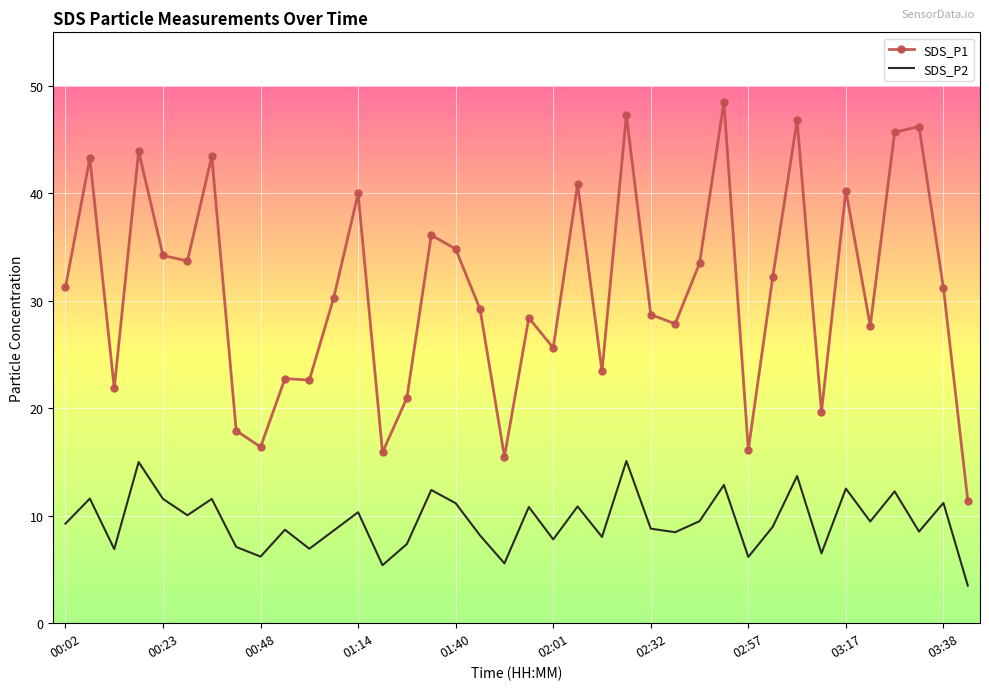

What is the difference between the maximum and minimum values in the SDS_P1 series?

37.1